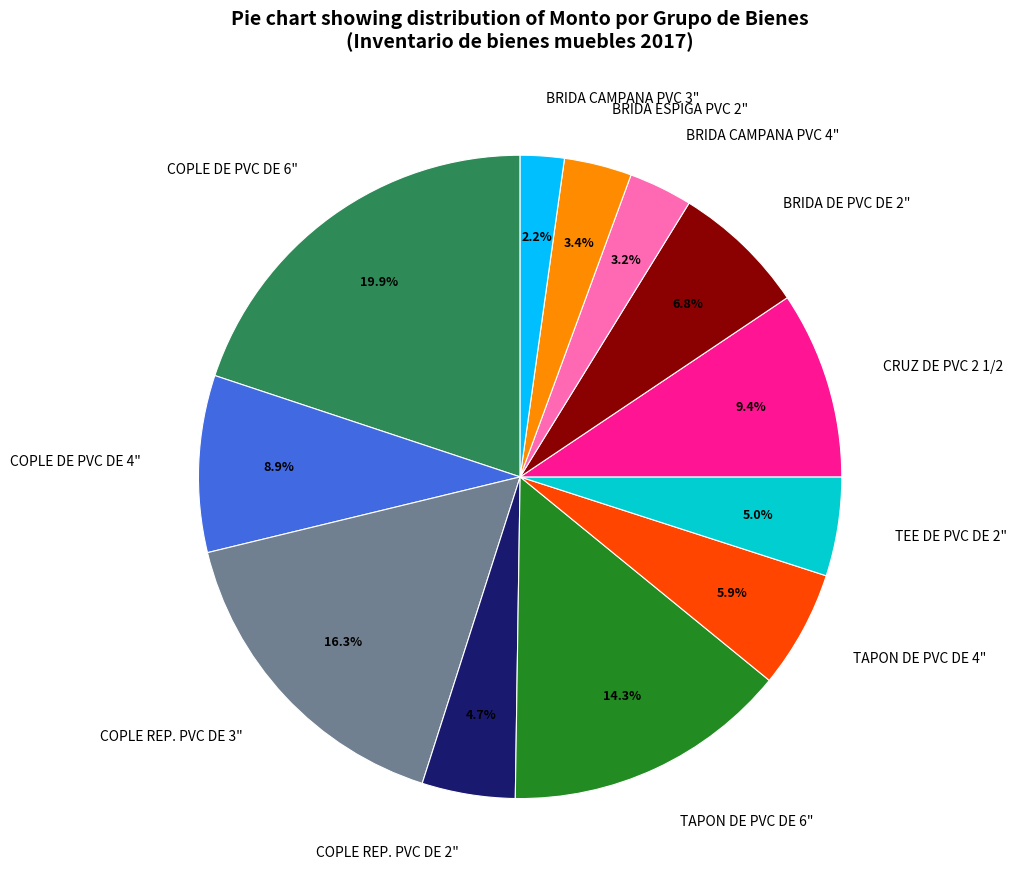

Count the number of slices in the pie.

12